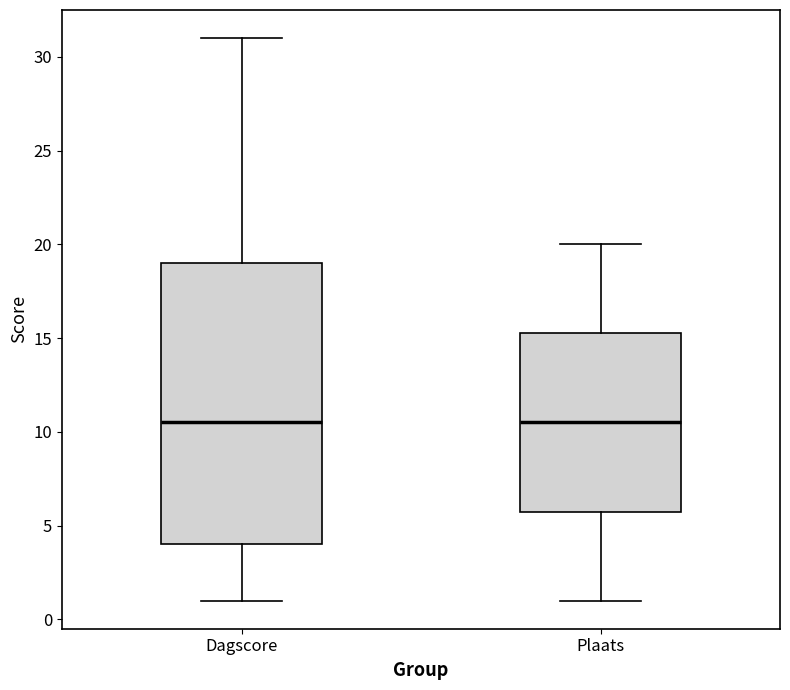

Reading left to right, read every box against the y-axis: the position of its median line, the range the box covers, and the ends of its whiskers. The values are not printed on the chart, so give them approximately, as read against the axis.

Dagscore: median 10.5, box 4.0 to 19.0, whiskers 1.0 to 31.0
Plaats: median 10.5, box 6.0 to 15.5, whiskers 1.0 to 20.0